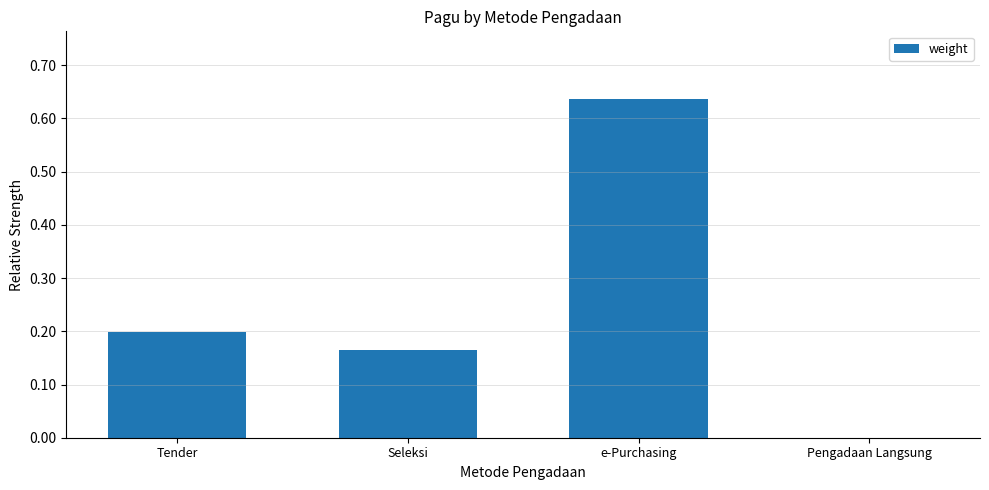

What is the difference between the values at Tender and e-Purchasing?

0.4